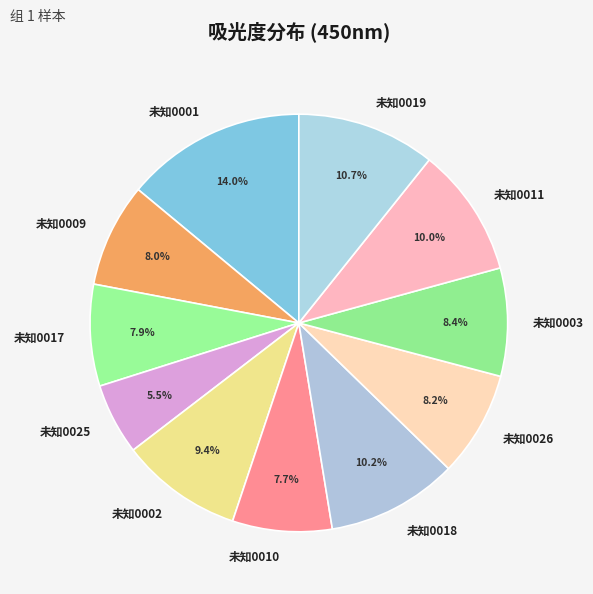

To the nearest percent, what percentage of the pie is 未知0003?

8%